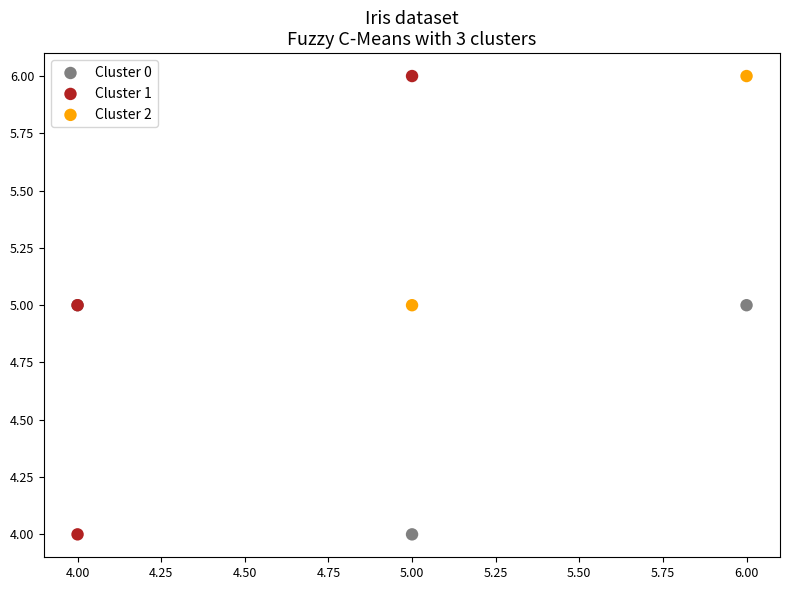

What are all the series names shown in the legend?

Cluster 0, Cluster 1, Cluster 2